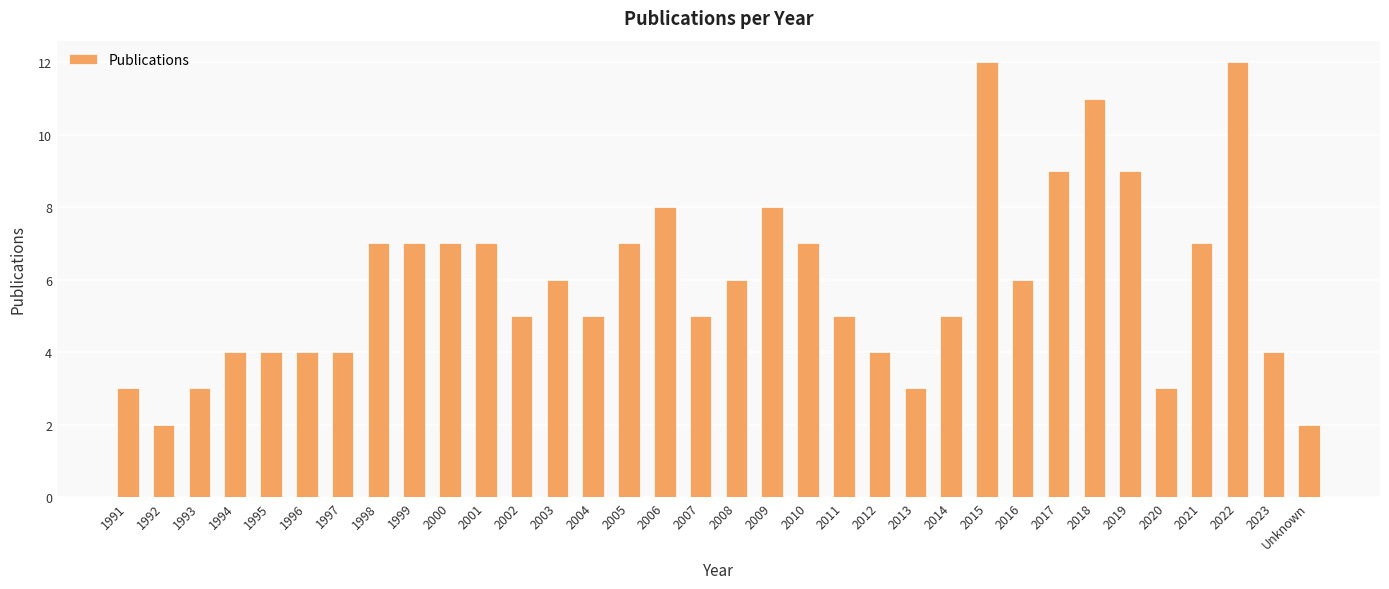

What is the change in value from 2000 to 2006?

+1